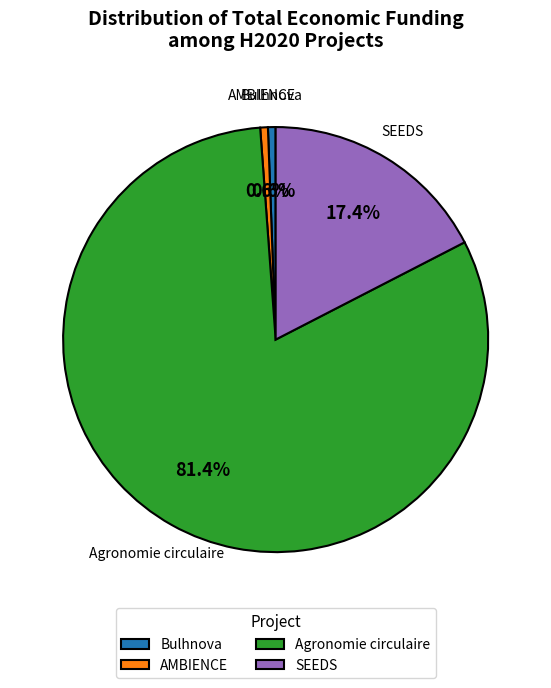

Between Bulhnova and SEEDS, which is larger?

SEEDS